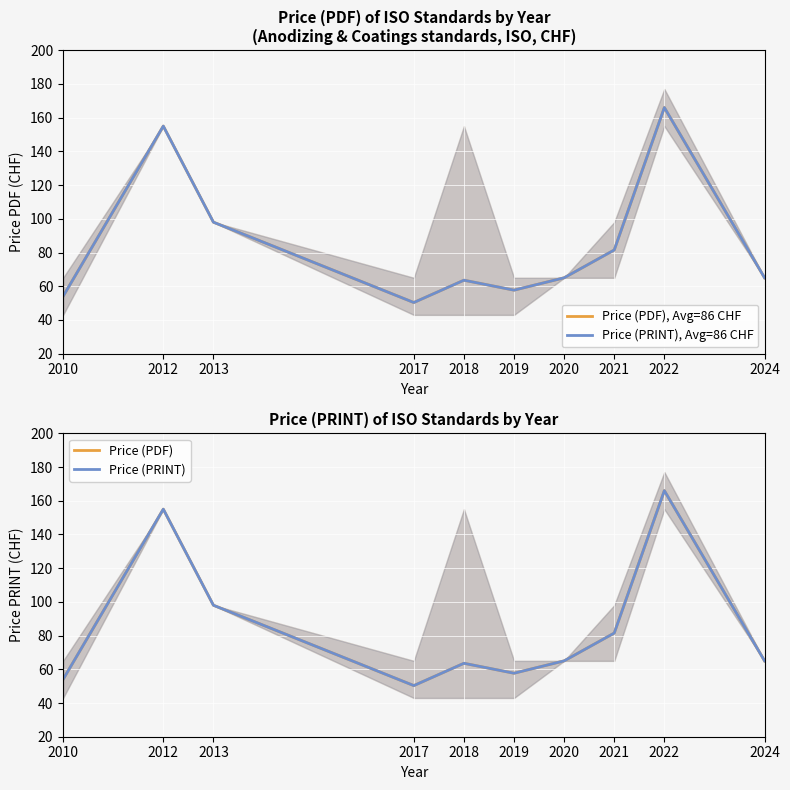

Is it true that Price (PDF), Avg=86 CHF equals 98.0 at 2013?

True